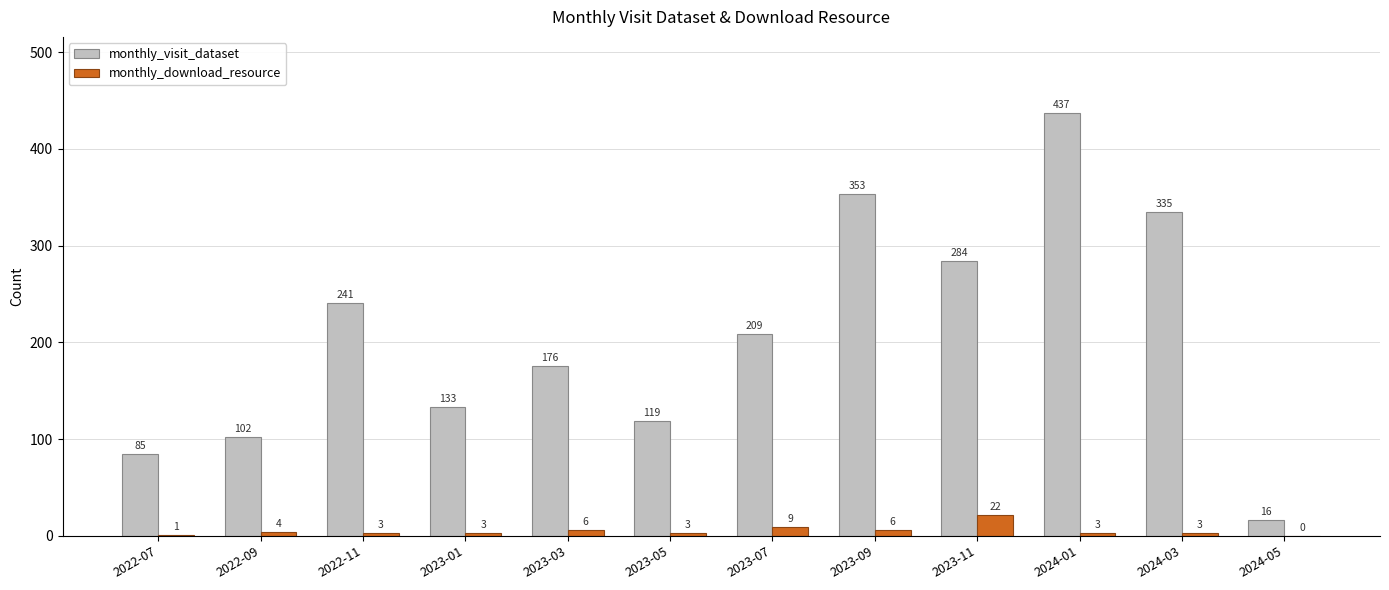

What is the total value across all series at 2023-05?

122